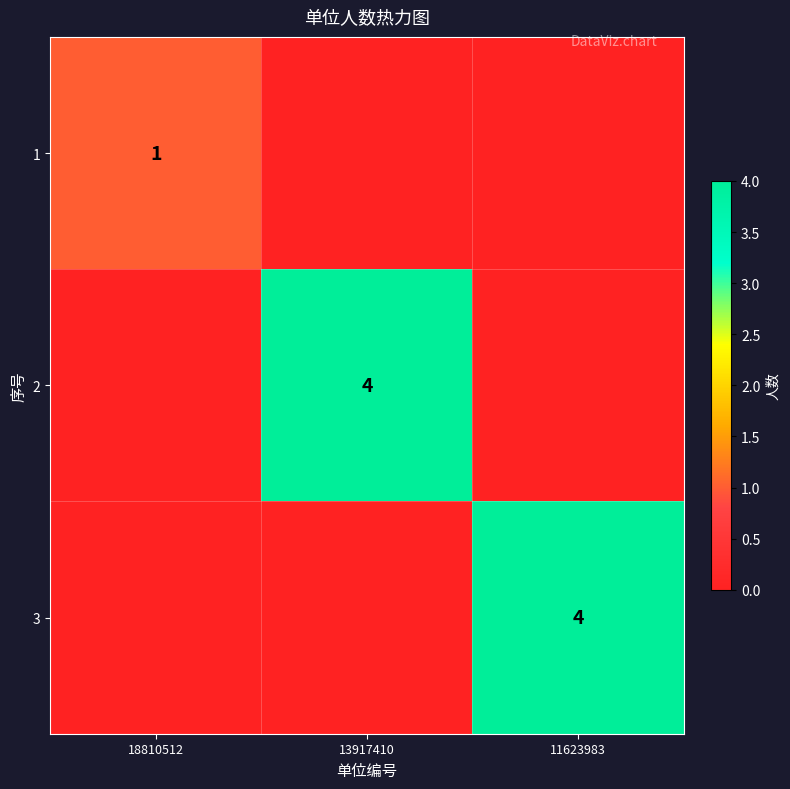

The value of 2 at 13917410 is 5. True or false?

False